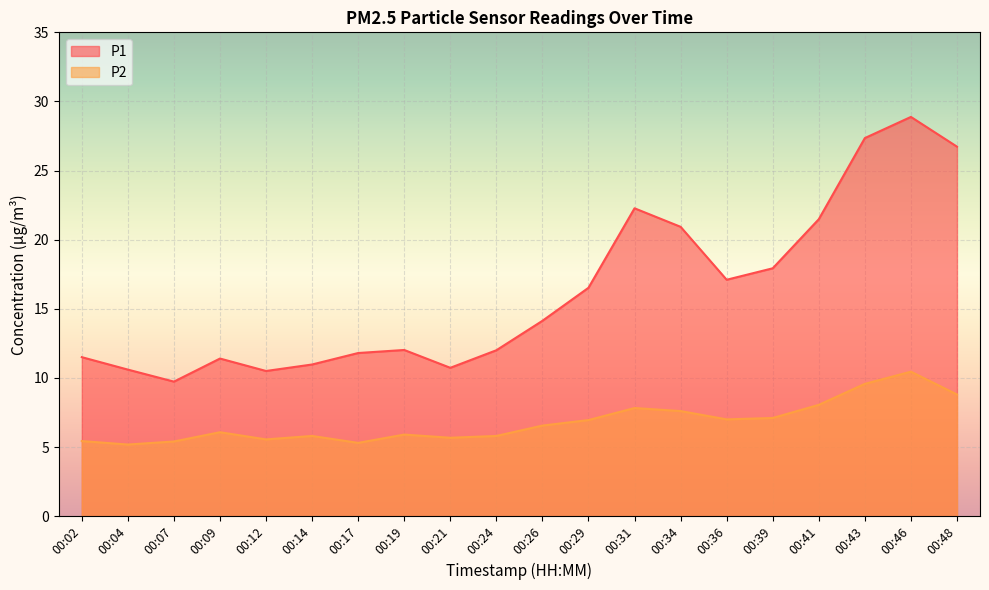

What is the smallest value displayed?

5.2